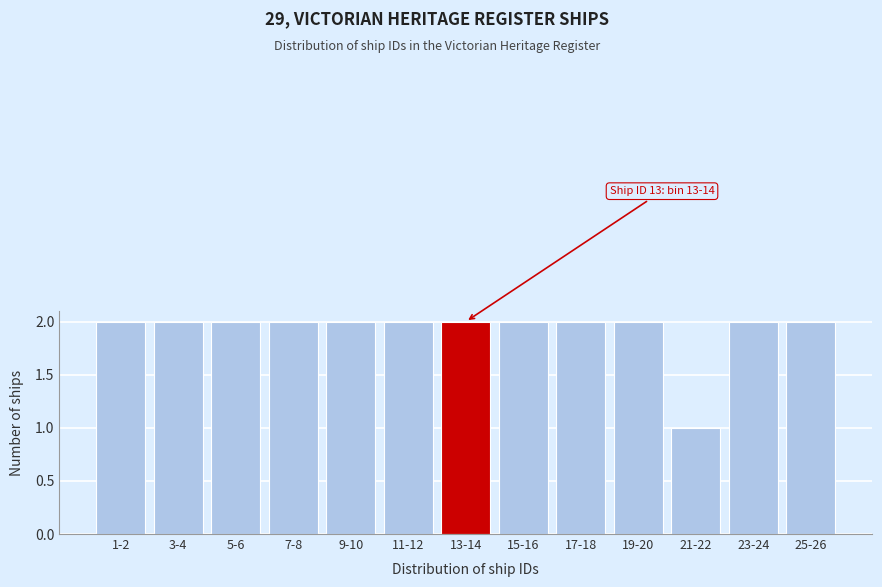

Reading left to right, list all the values displayed in this chart.

2	2	2	2	2	2	2	2	2	2	1	2	2